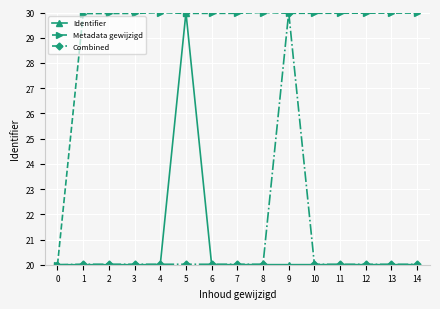

Is this an area chart (filled region under the line)?

No